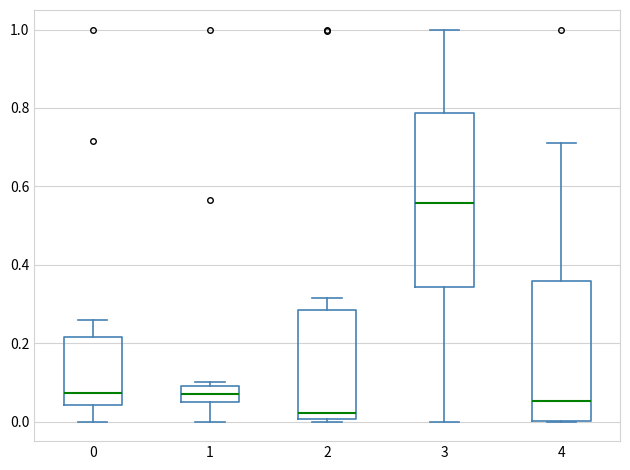

Comparing the boxes themselves (not the whiskers), which one is the tallest?

3